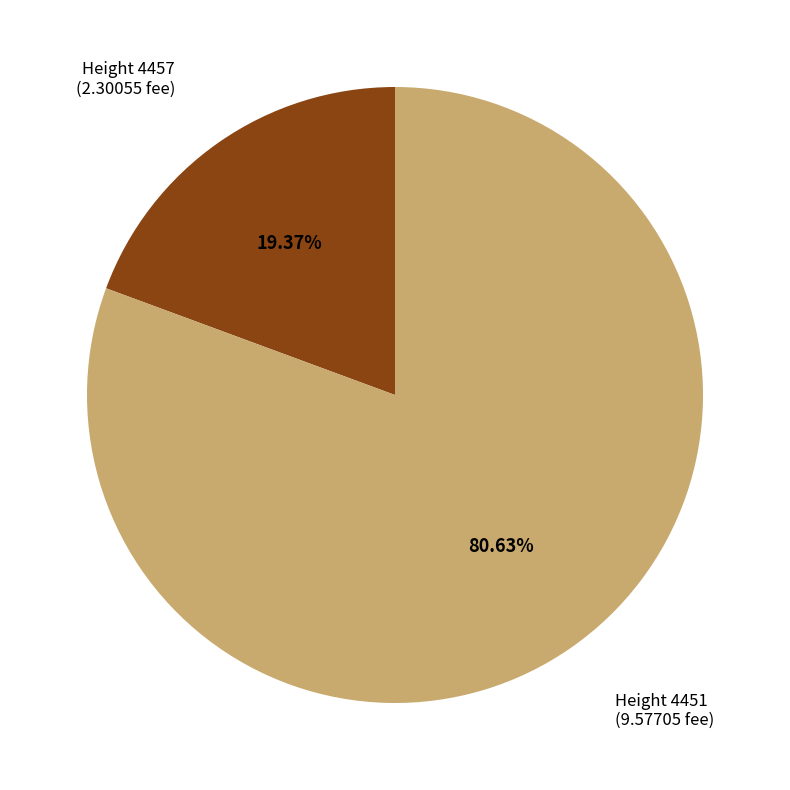

Is there a majority slice in this chart?

Yes